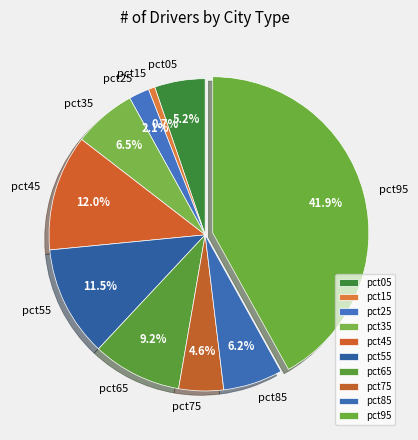

Is there any slice that represents more than half of the pie?

No